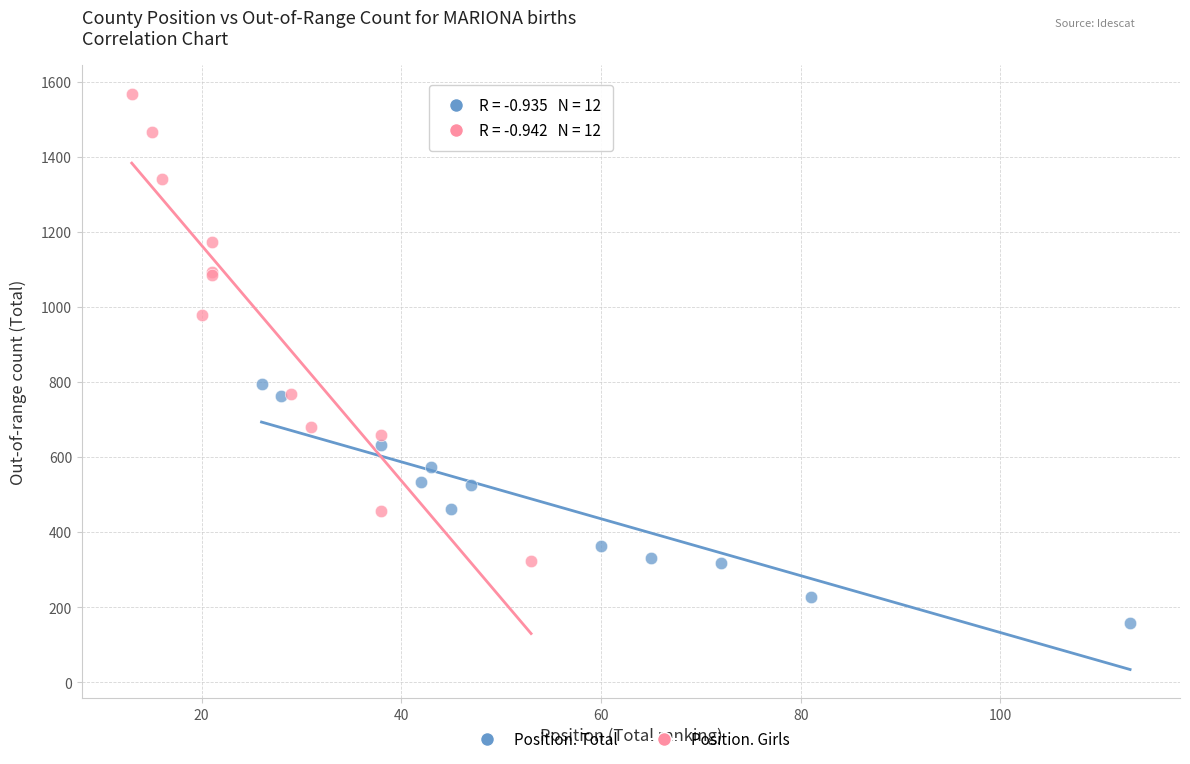

Which series has the largest Y range (max minus min)?

Position. Girls